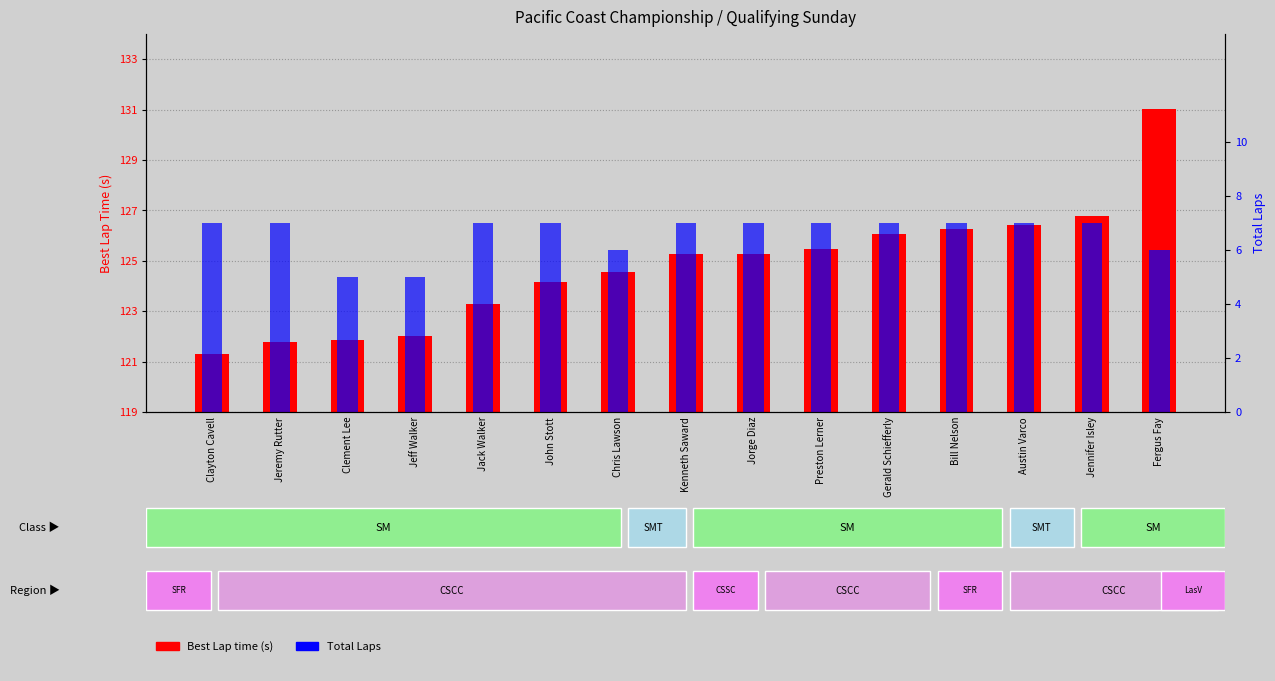

How many bars are there in each group?

2